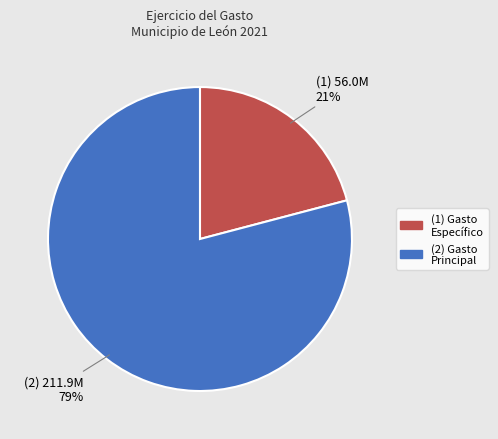

To the nearest percent, what is the difference between the largest and smallest slice percentages?

58%